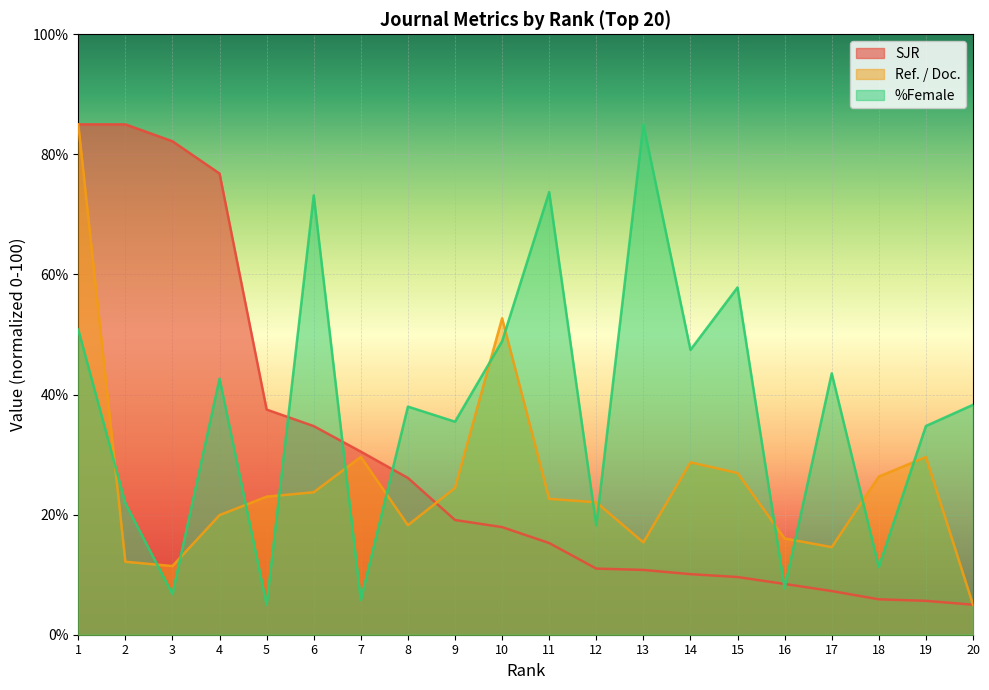

True or false: %Female has more than 0 interior local peaks.

True